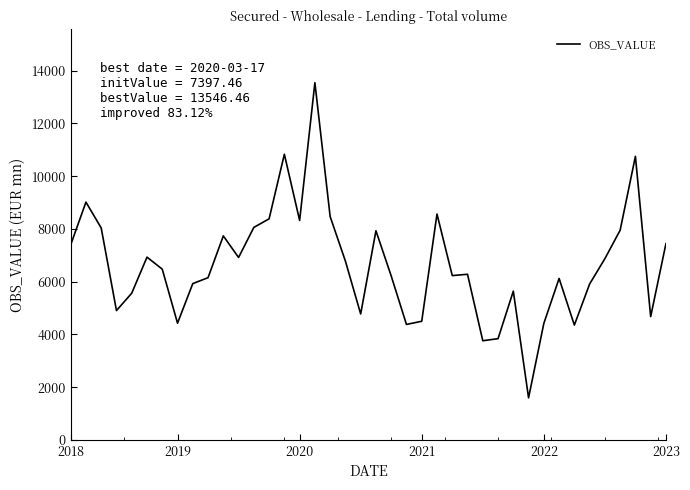

What is the difference between the maximum and minimum values?

11950.6